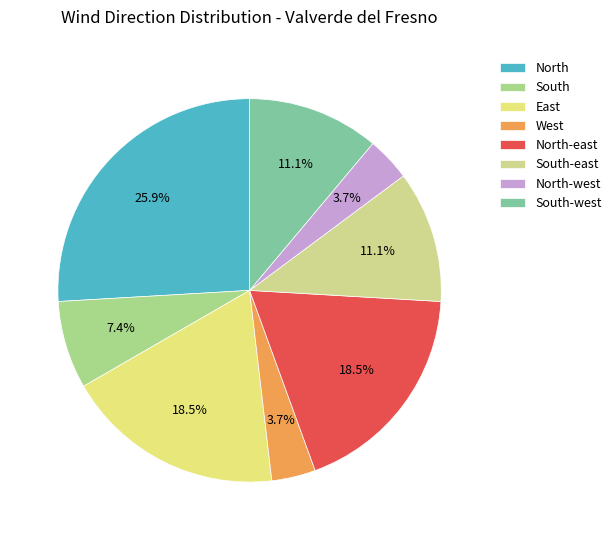

Between South and North-east, which is larger?

North-east